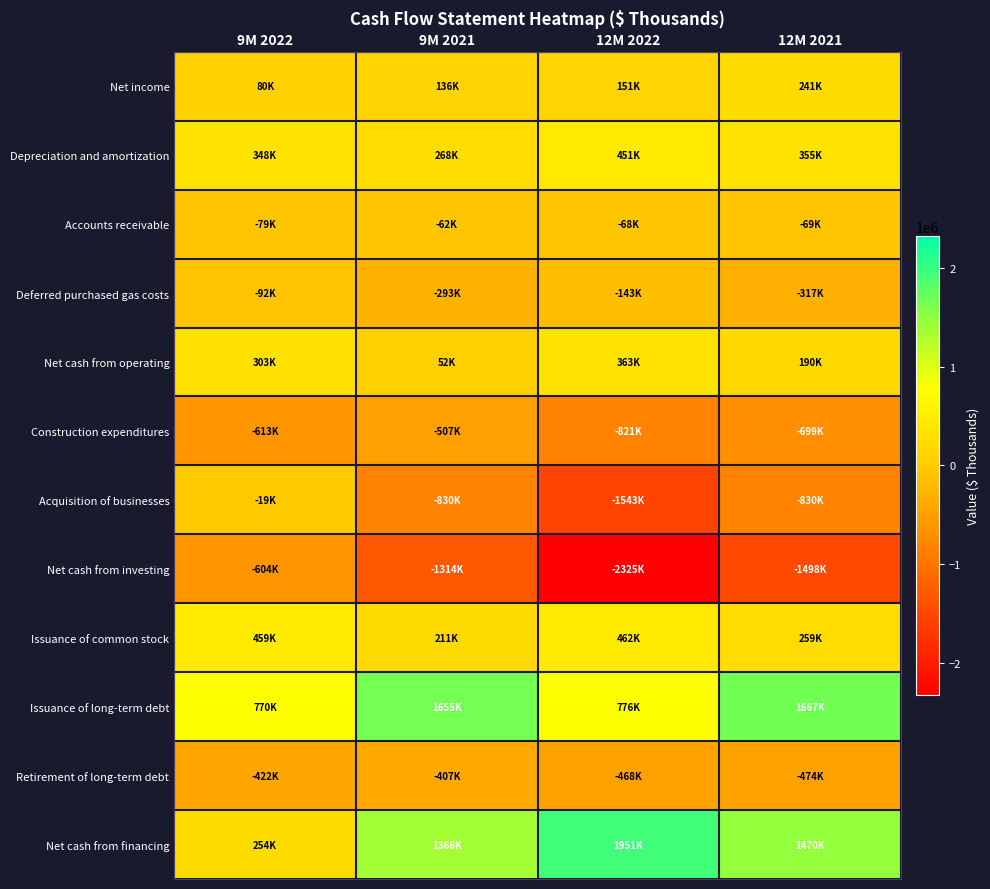

Reading left to right, extract all data points from this chart.

Net income: 9M 2022=79851	9M 2021=136025	12M 2022=151028	12M 2021=241061
Depreciation and amortization: 9M 2022=347589	9M 2021=267670	12M 2022=450960	12M 2021=354688
Accounts receivable: 9M 2022=-78719	9M 2021=-62081	12M 2022=-68192	12M 2021=-68714
Deferred purchased gas costs: 9M 2022=-92200	9M 2021=-293410	12M 2022=-142518	12M 2021=-317070
Net cash from operating: 9M 2022=303355	9M 2021=51521	12M 2022=363217	12M 2021=189783
Construction expenditures: 9M 2022=-612516	9M 2021=-506737	12M 2022=-821405	12M 2021=-699368
Acquisition of businesses: 9M 2022=-18809	9M 2021=-830395	12M 2022=-1542674	12M 2021=-830145
Net cash from investing: 9M 2022=-604098	9M 2021=-1314437	12M 2022=-2325317	12M 2021=-1497993
Issuance of common stock: 9M 2022=459051	9M 2021=210812	12M 2022=461880	12M 2021=259422
Issuance of long-term debt: 9M 2022=770240	9M 2021=1654960	12M 2022=775976	12M 2021=1666718
Retirement of long-term debt: 9M 2022=-422356	9M 2021=-406815	12M 2022=-468205	12M 2021=-473926
Net cash from financing: 9M 2022=254019	9M 2021=1366056	12M 2022=1951421	12M 2021=1470320